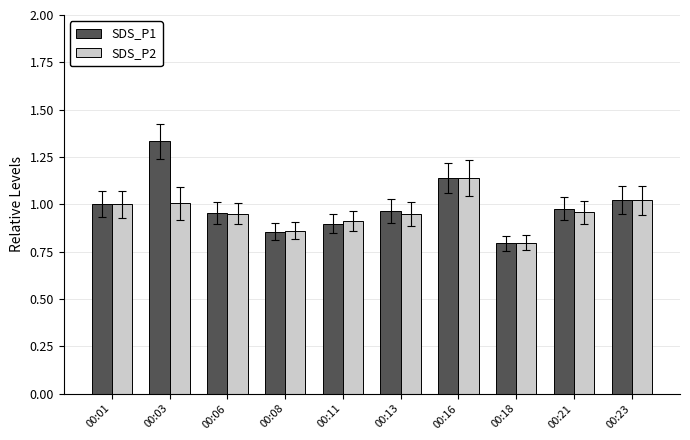

At how many categories does at least one series exceed 0?

10